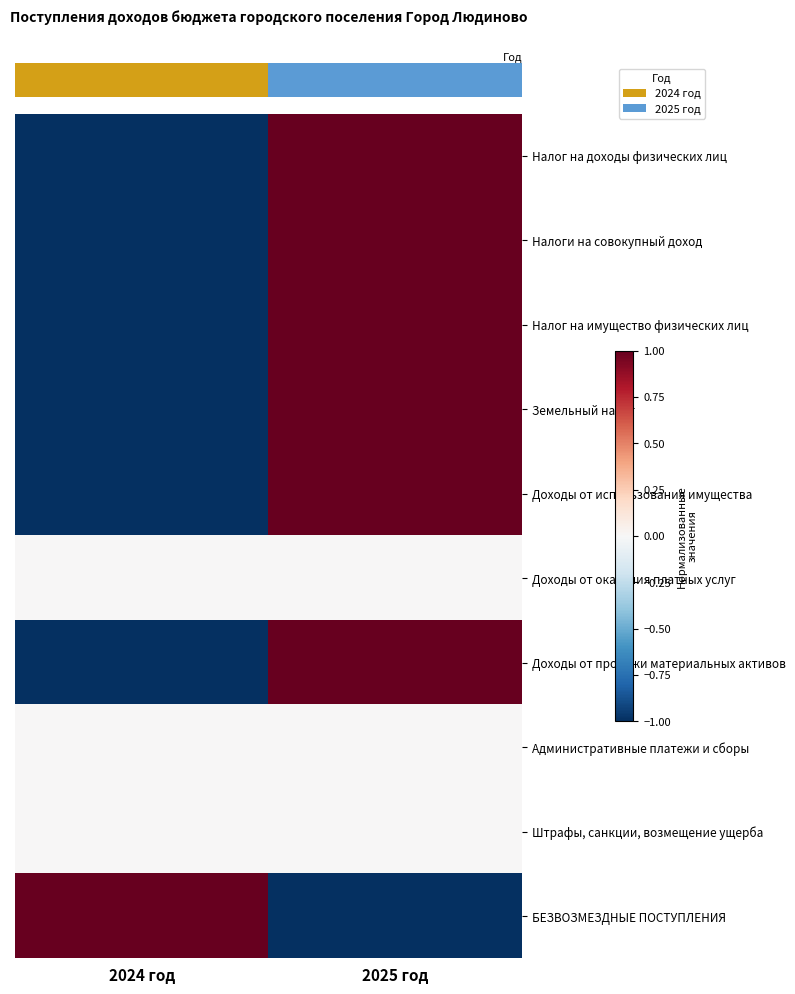

What is the maximum value shown in the chart?

1